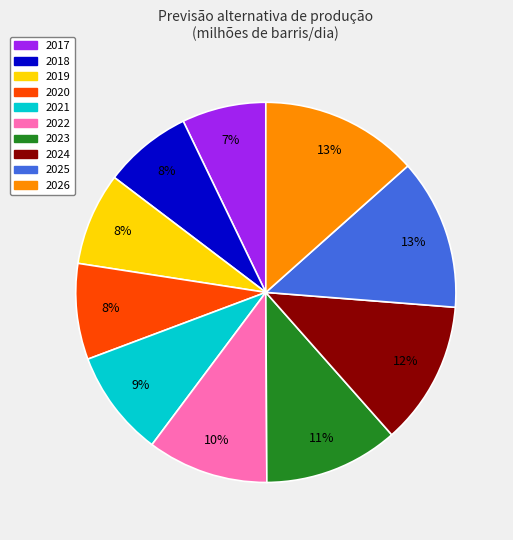

To the nearest percent, what percentage of the pie is 2020?

8%